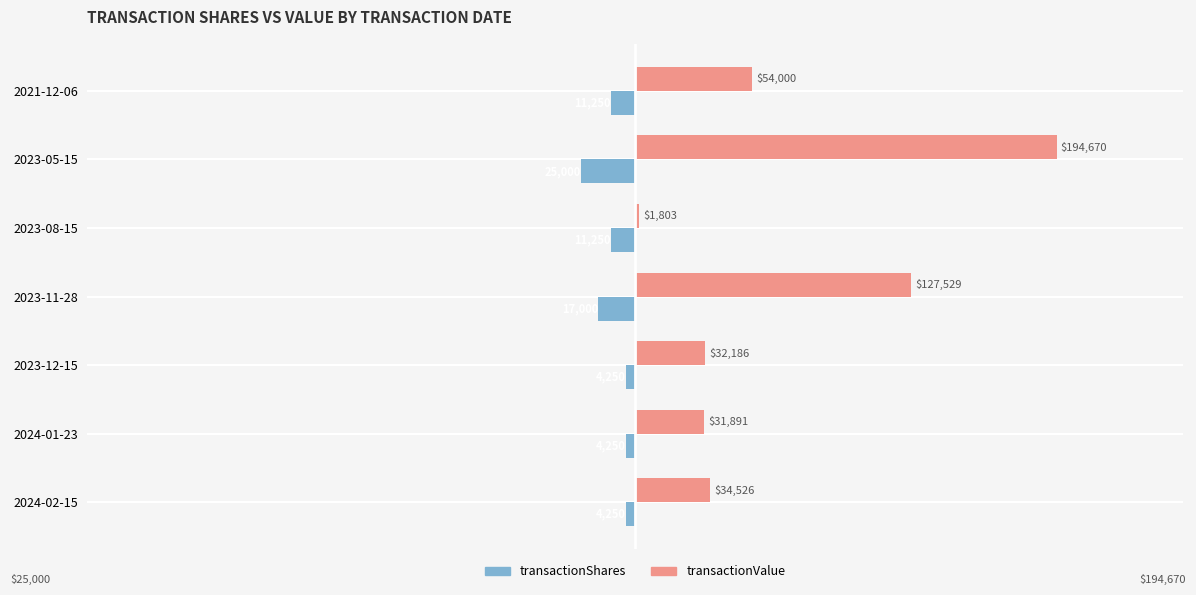

Which series has the largest range (max minus min)?

transactionValue